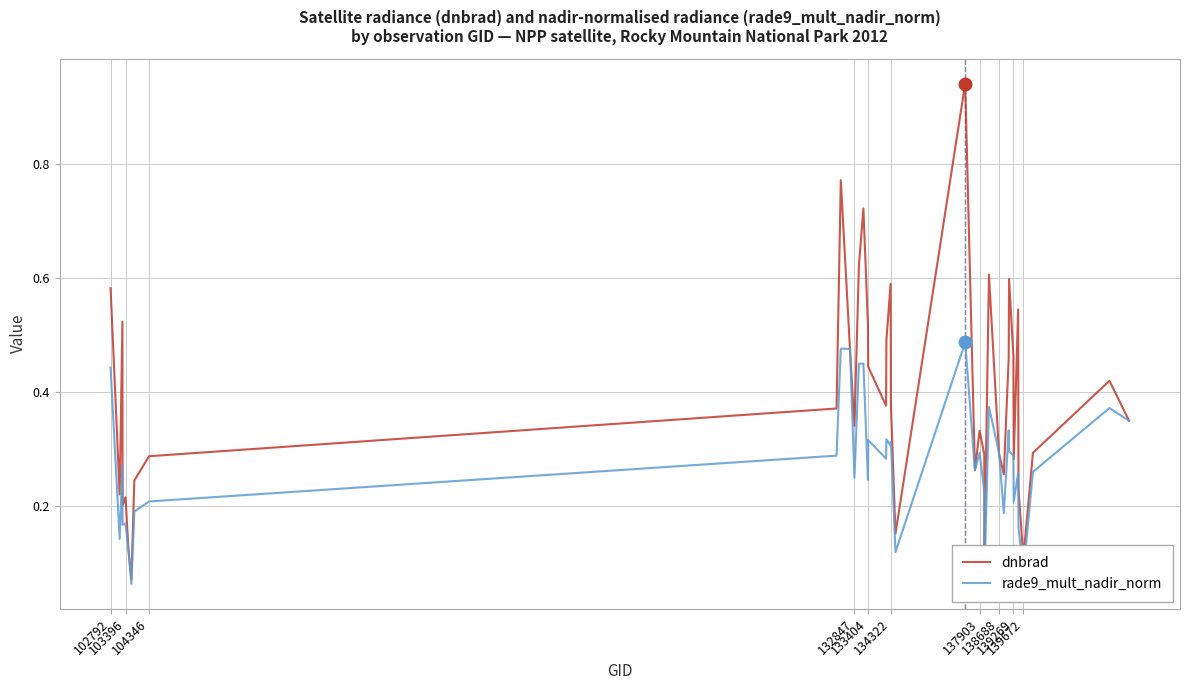

Which series has the largest total across all categories?

dnbrad